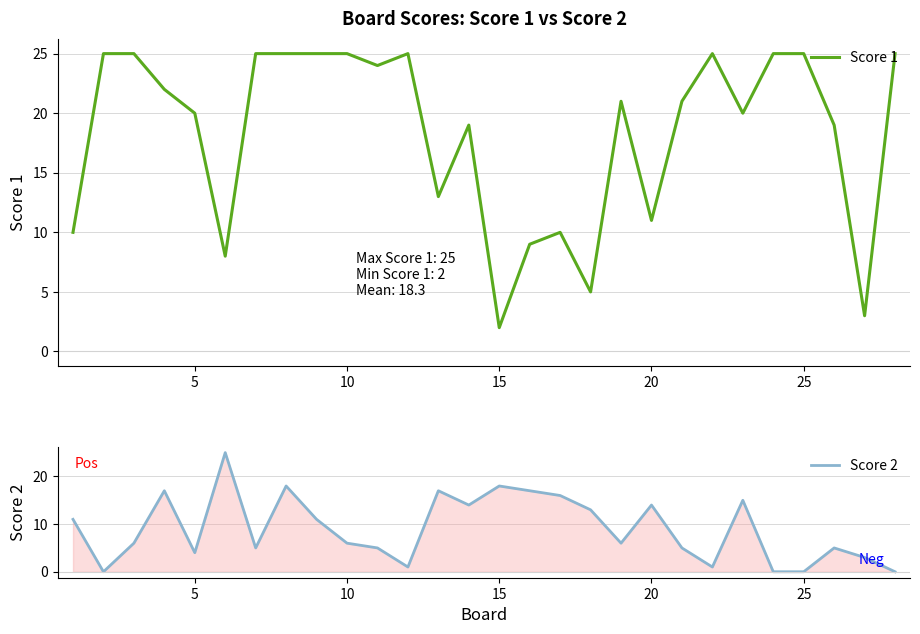

What is the sum of the Score 2 values at 5 and 25?

4